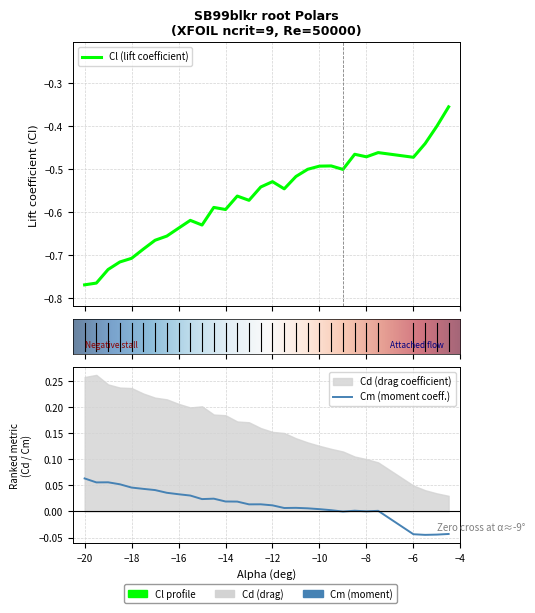

True or false: Cd has more than 1 interior local peaks.

True